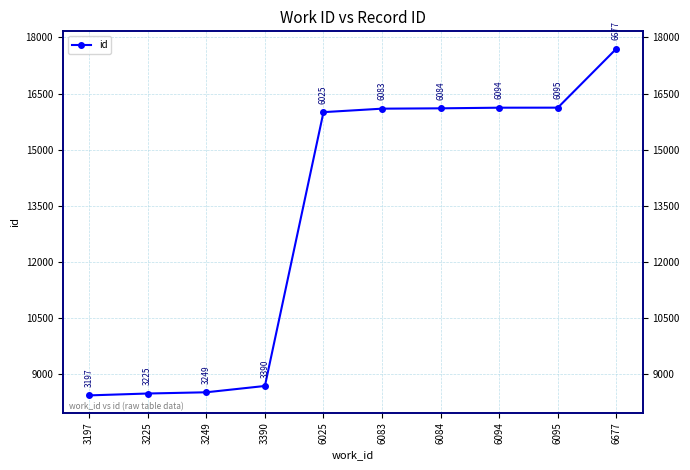

Rank the categories by value from highest to lowest.

6677, 6095, 6094, 6084, 6083, 6025, 3390, 3249, 3225, 3197